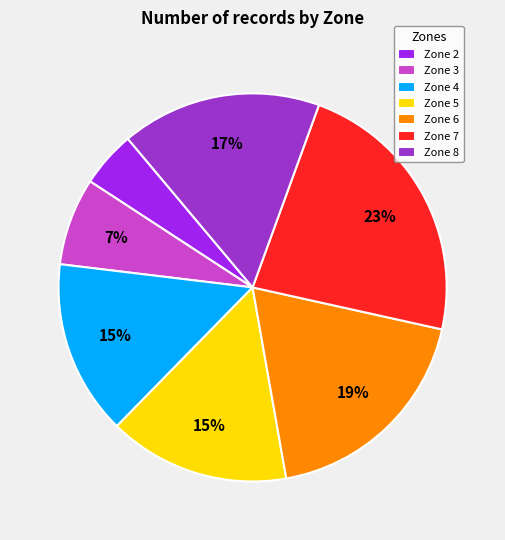

Combined, do Zone 5 and Zone 3 account for over 50%?

No